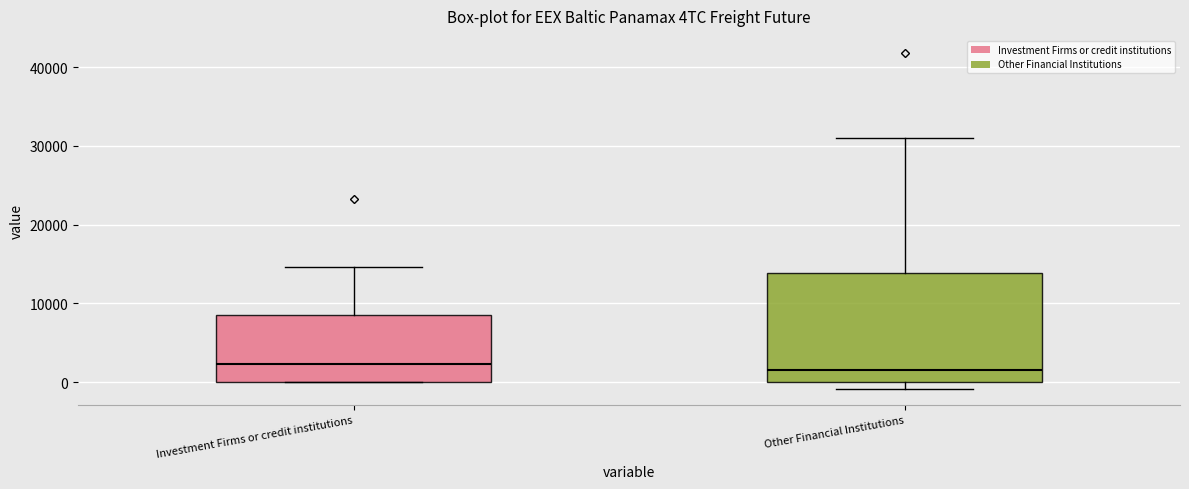

Reading left to right, read every box against the y-axis: the position of its median line, the range the box covers, and the ends of its whiskers. The values are not printed on the chart, so give them approximately, as read against the axis.

Investment Firms or credit institutions: median 2000, box 0 to 9000, whiskers 0 to 15000
Other Financial Institutions: median 2000, box 0 to 14000, whiskers -1000 to 31000